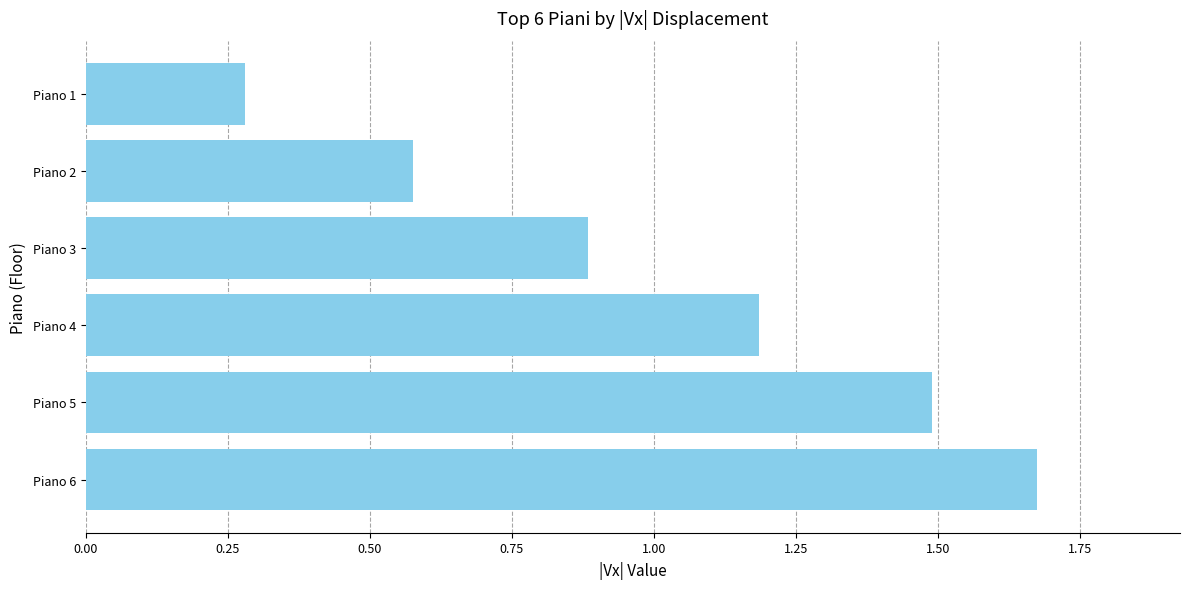

True or false: the data shows 1.2 at Piano 3.

False